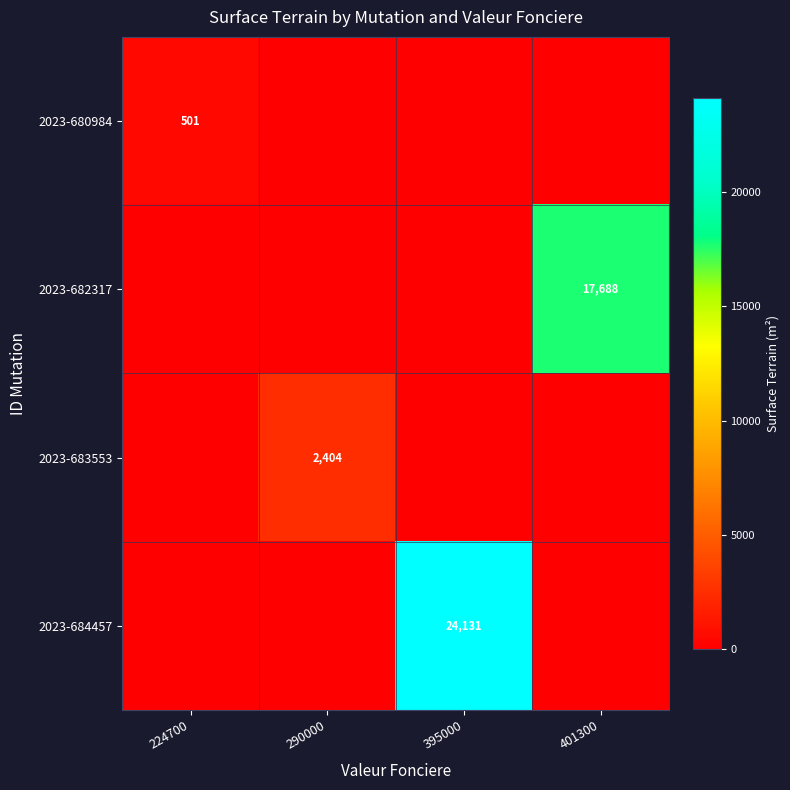

The value of 2023-684457 at 395000 is 42942. True or false?

False